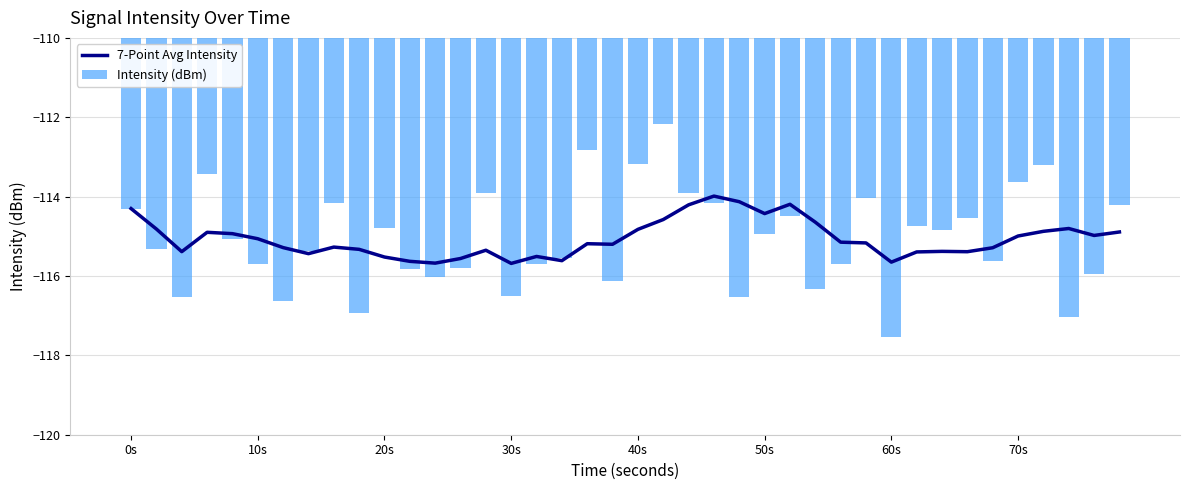

What is the average value of the Intensity (dBm) series?

-115.1